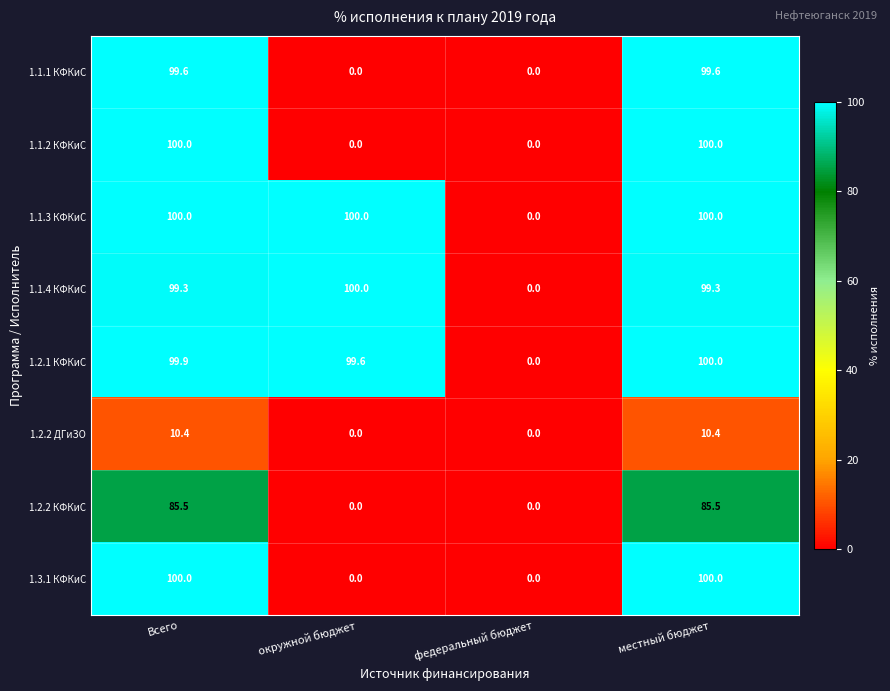

What is the maximum value for 1.1.2 КФКиС?

100.0